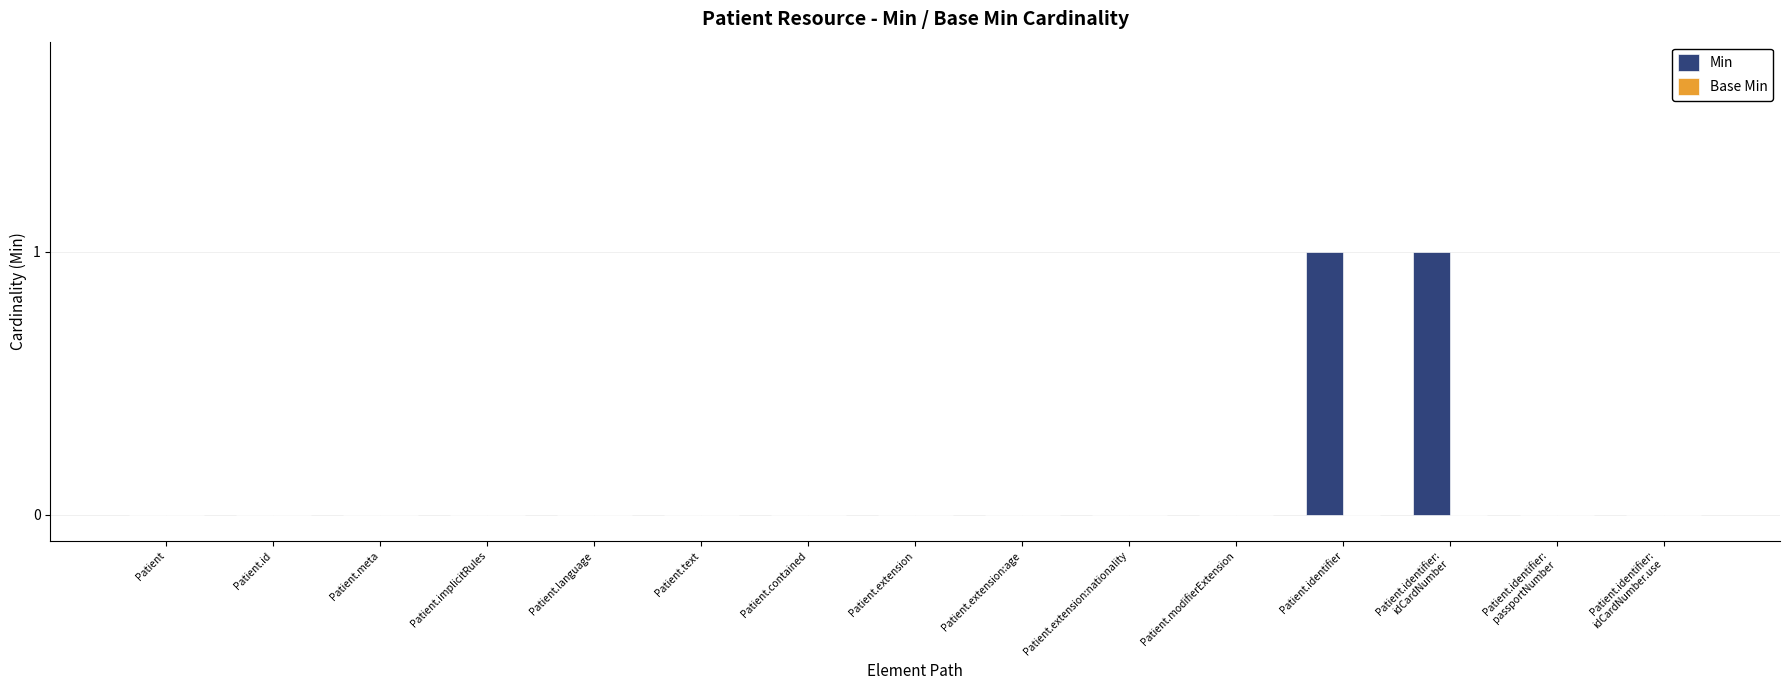

The value at Patient.implicitRules is -1. True or false?

False